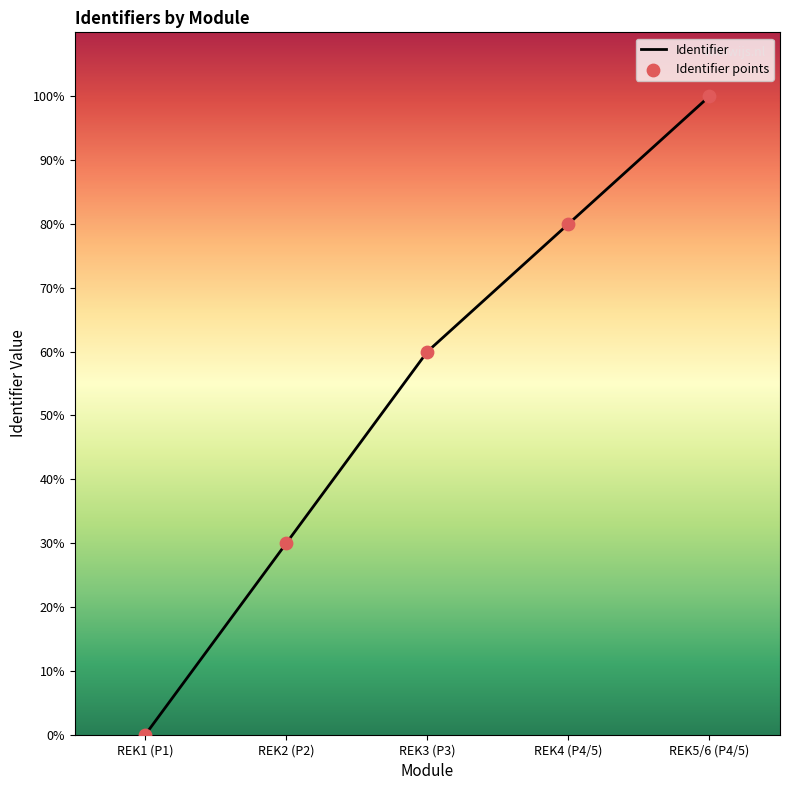

Between REK5/6 (P4/5) and REK2 (P2), which is larger?

REK5/6 (P4/5)